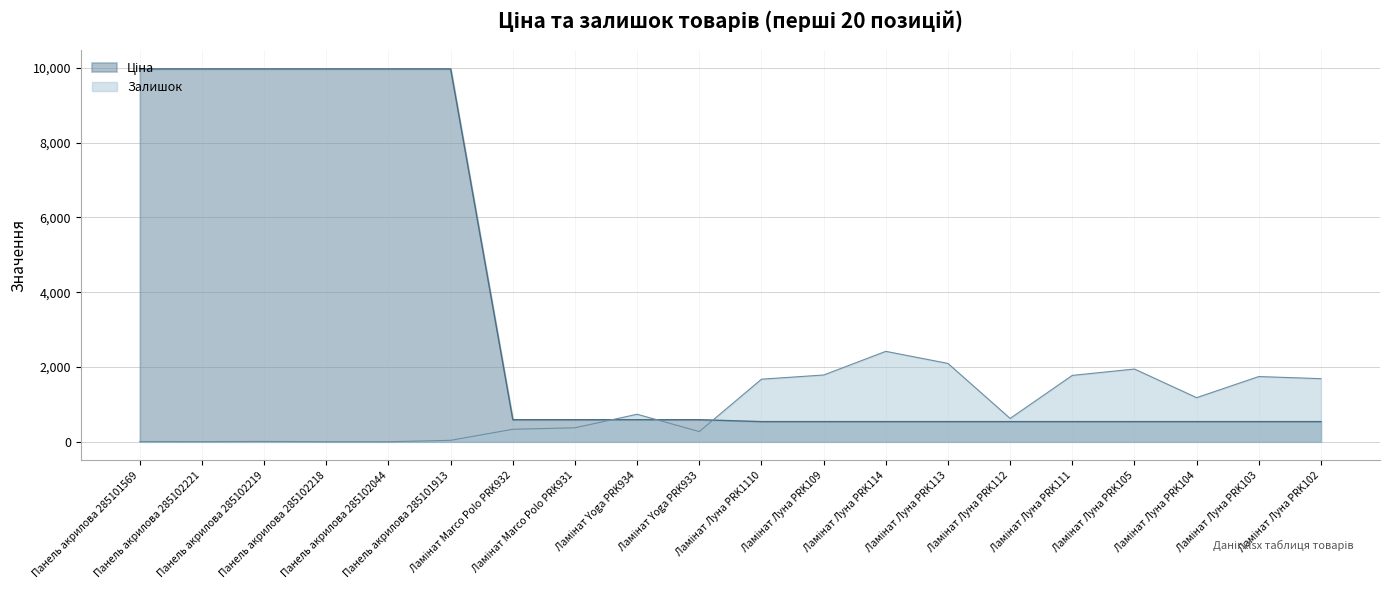

Rank the series by their average value, from highest to lowest.

Ціна, Залишок